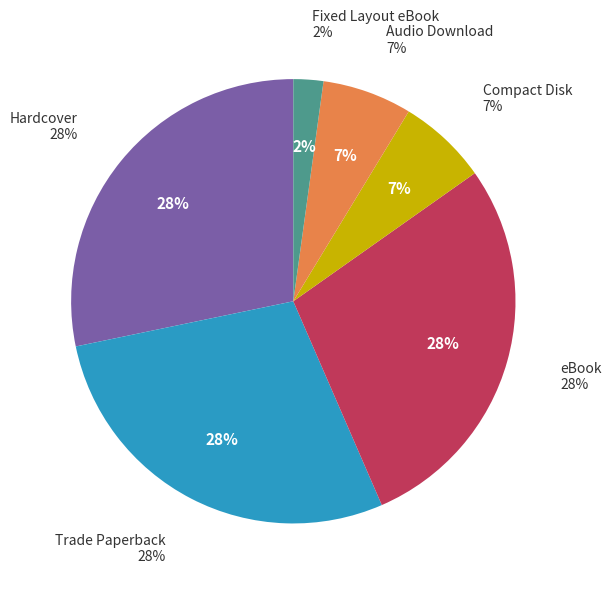

Does Trade Paperback account for over 50% of the chart?

No